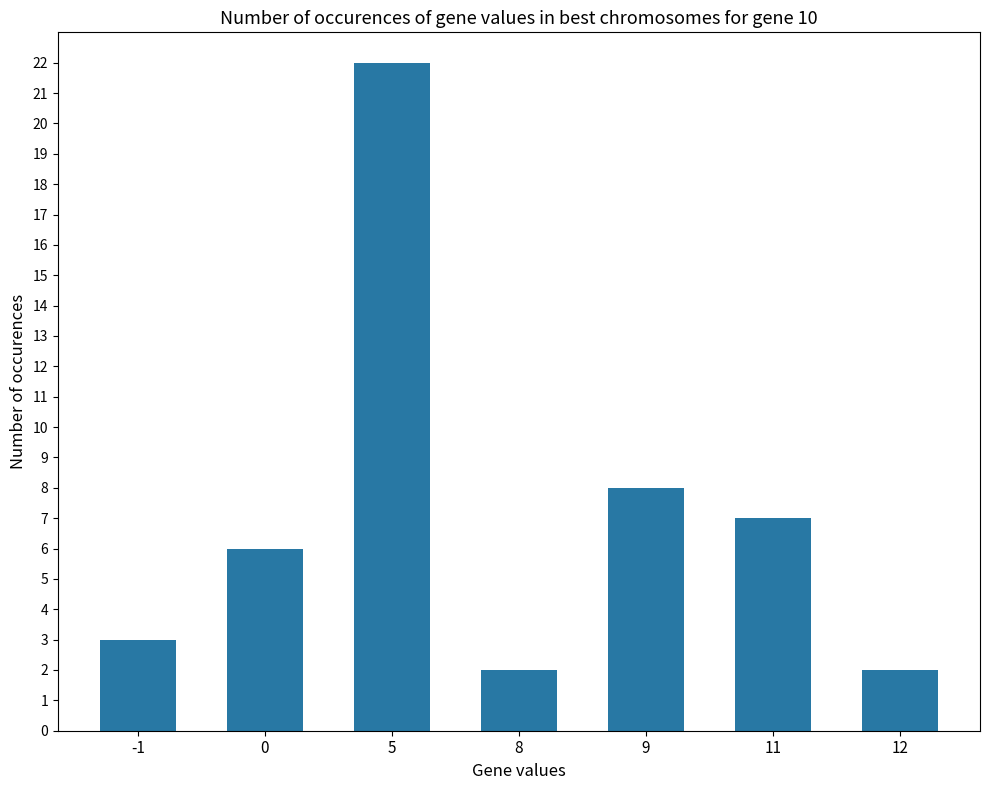

Does the chart contain stacked bars?

No